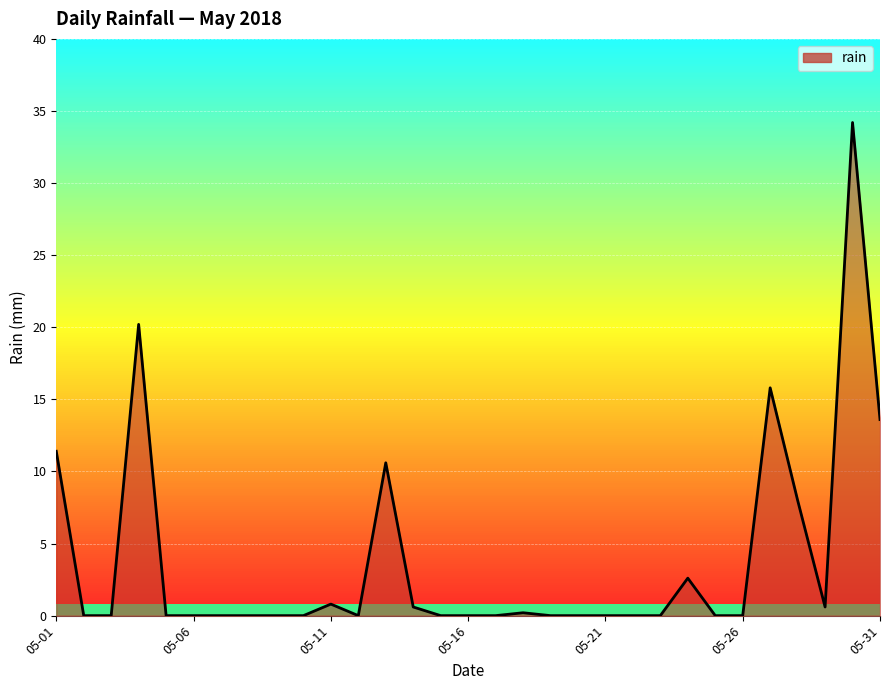

What is the maximum value shown in the chart?

34.2